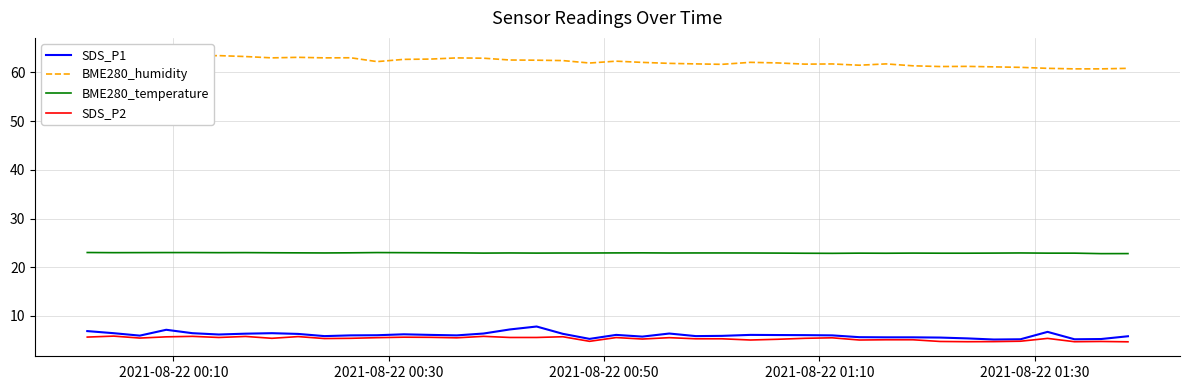

True or false: BME280_temperature and SDS_P2 intersect in this chart.

False